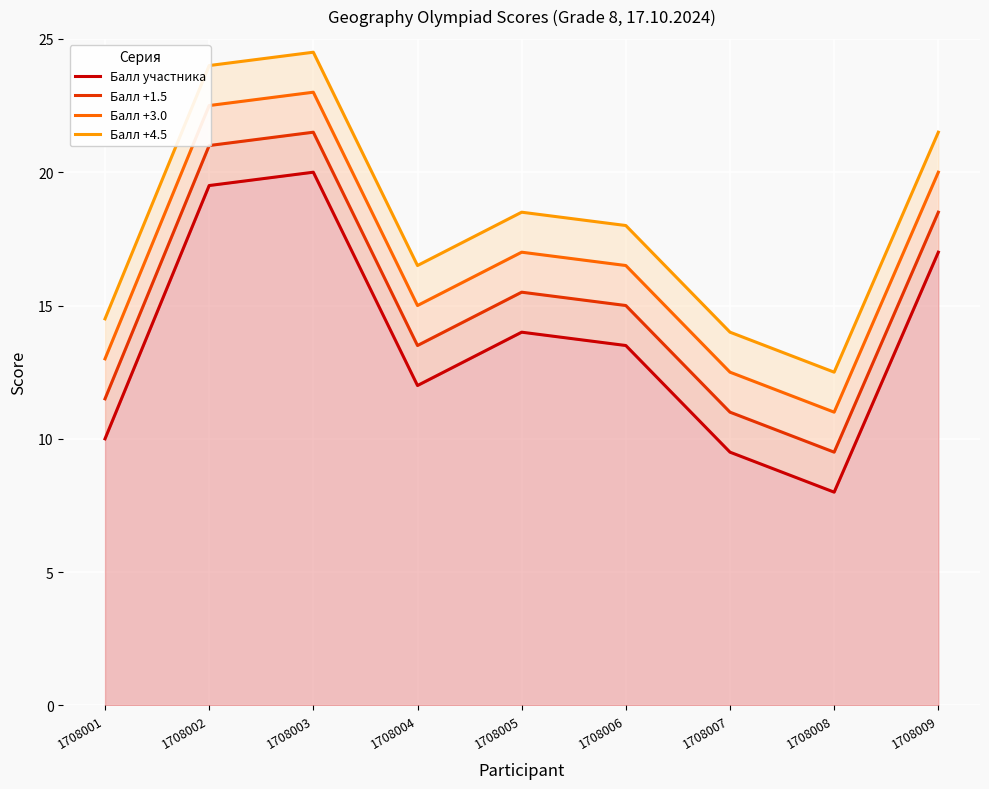

Between 1708006 and 1708007, which is larger?

1708006